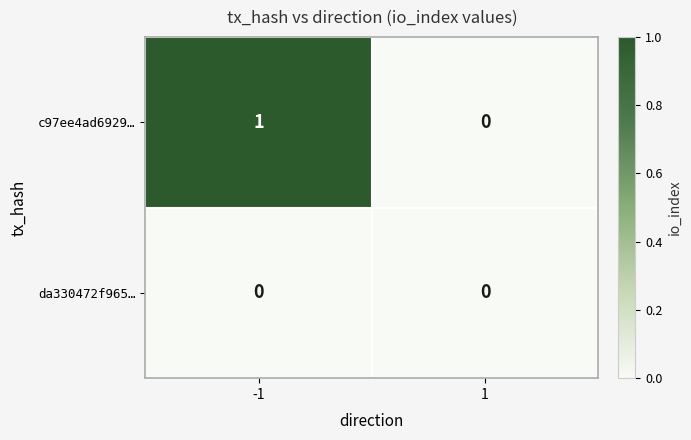

Which series has the largest range (max minus min)?

c97ee4ad6929…